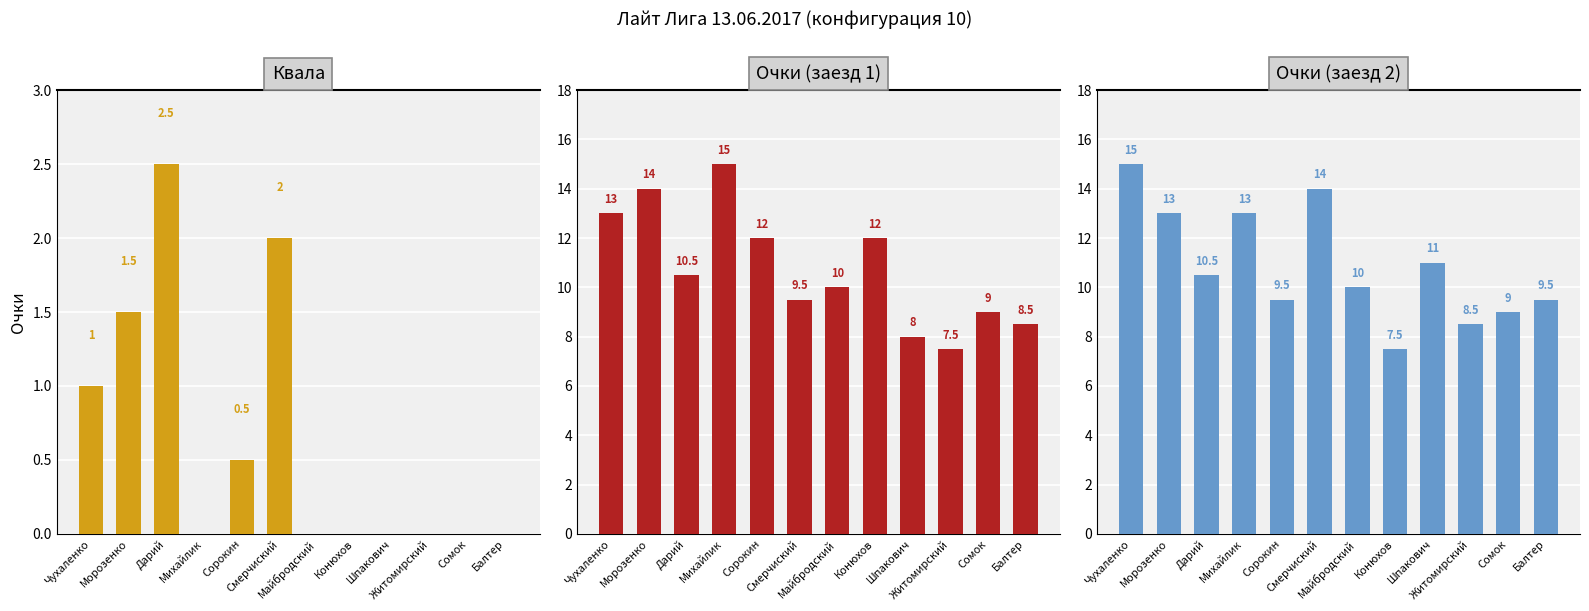

What value does the Очки_1 series have at Конюхов?

12.0